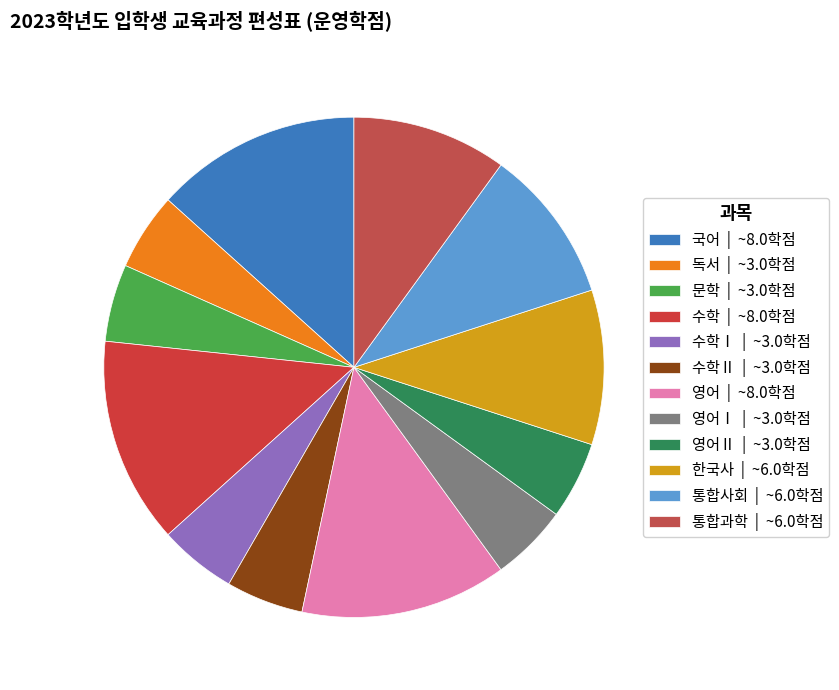

Is there any slice that represents more than half of the pie?

No